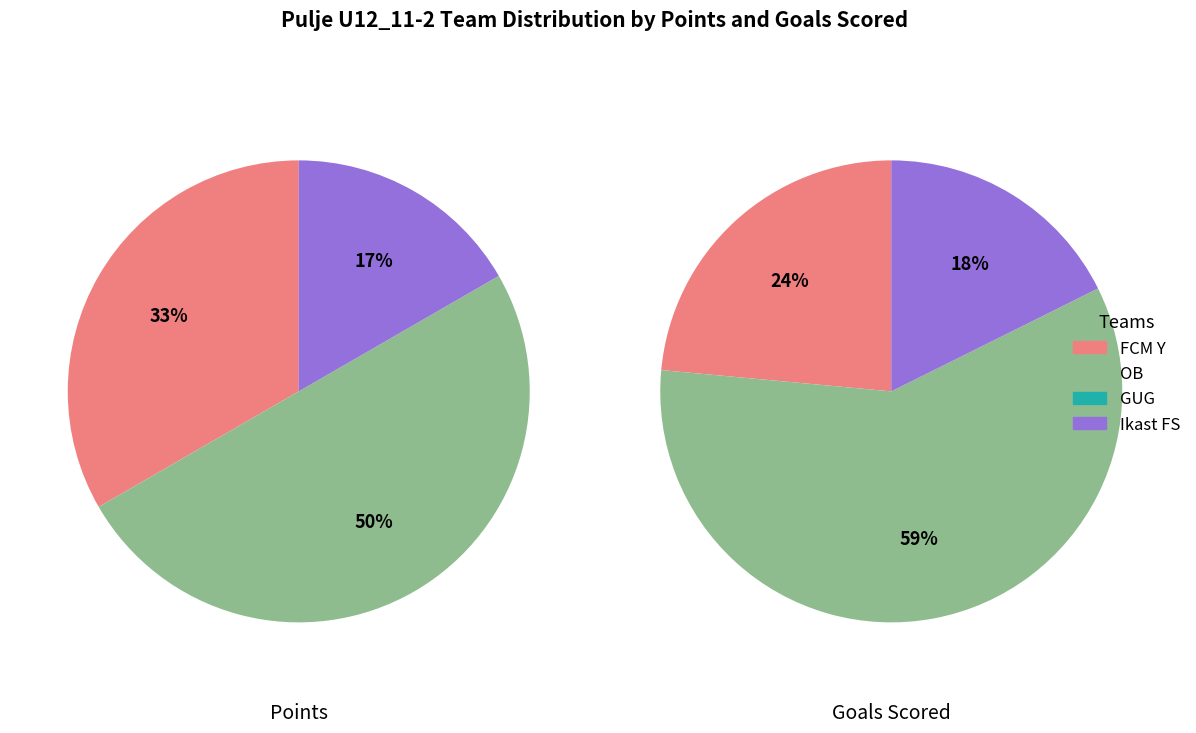

Combined, do OB and Ikast FS account for over 50%?

Yes